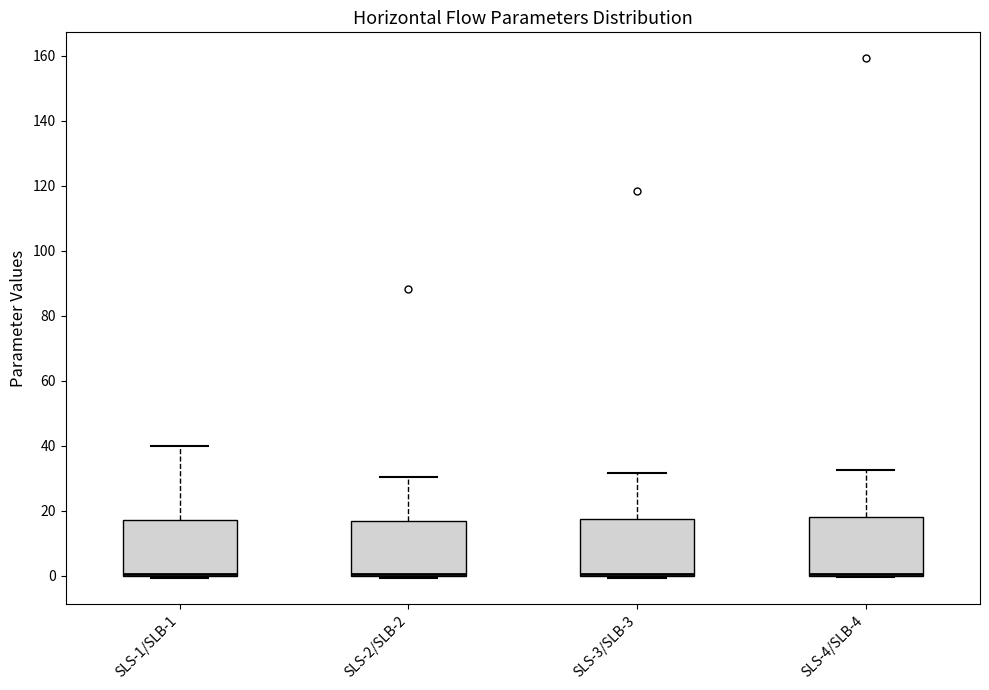

Reading left to right, transcribe this box plot: for each box, give where its median line is, the range the box spans, and where its two whiskers end, as read against the y-axis. The values are not printed on the chart, so give them approximately, as read against the axis.

SLS-1/SLB-1: median 0 (drawn on the box's lower edge), box 0 to 18, whiskers 0 (just below the box's lower edge) to 40
SLS-2/SLB-2: median 0 (drawn on the box's lower edge), box 0 to 16, whiskers 0 (just below the box's lower edge) to 30
SLS-3/SLB-3: median 0 (drawn on the box's lower edge), box 0 to 18, whiskers 0 (just below the box's lower edge) to 32
SLS-4/SLB-4: median 0 (drawn on the box's lower edge), box 0 to 18, whiskers 0 to 32